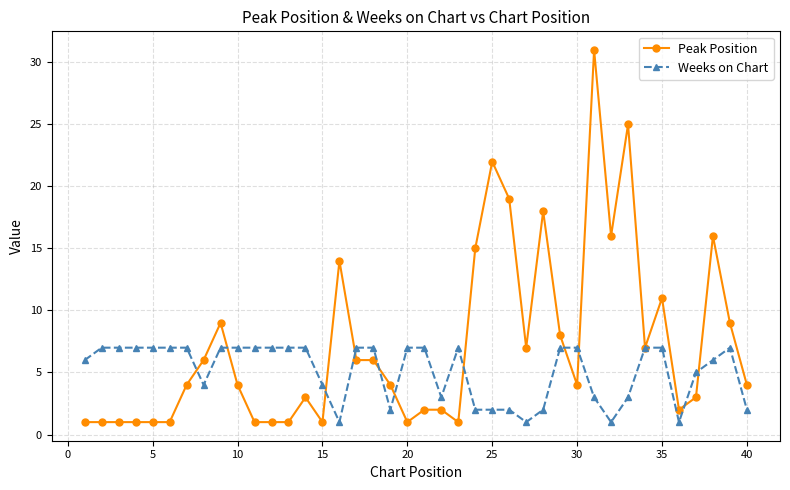

What is the value of the Weeks on Chart point at the 37th from the left?

5